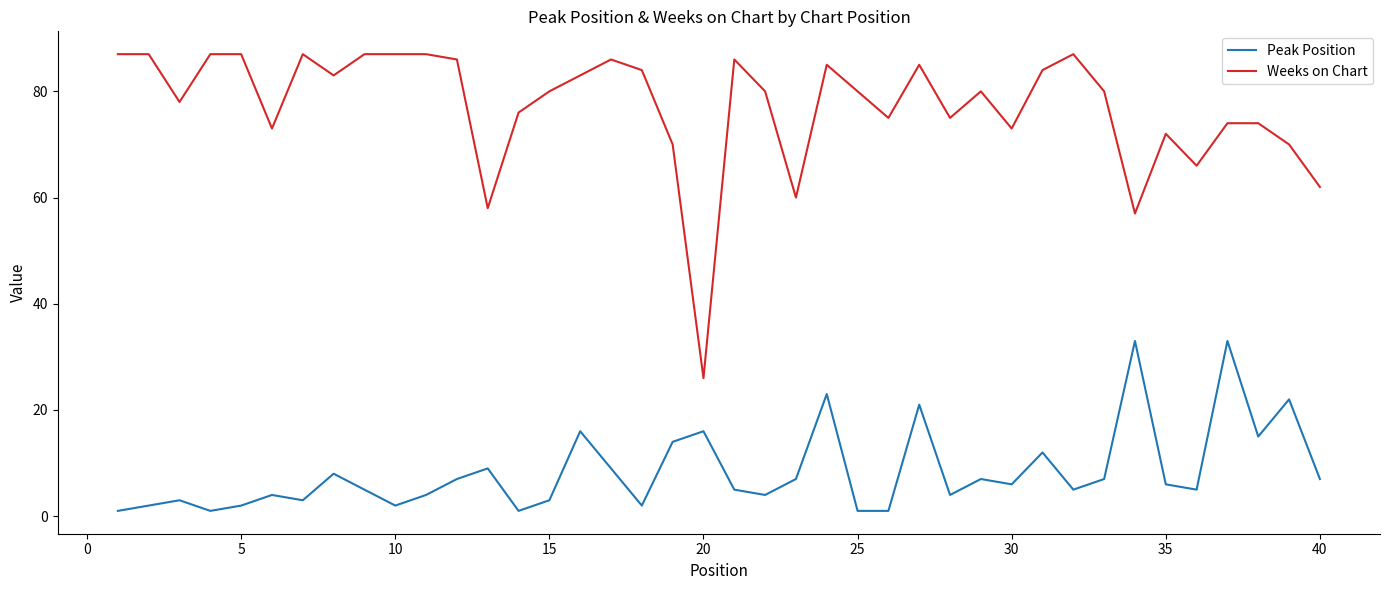

What is the difference between the maximum and minimum values in the Weeks on Chart series?

61